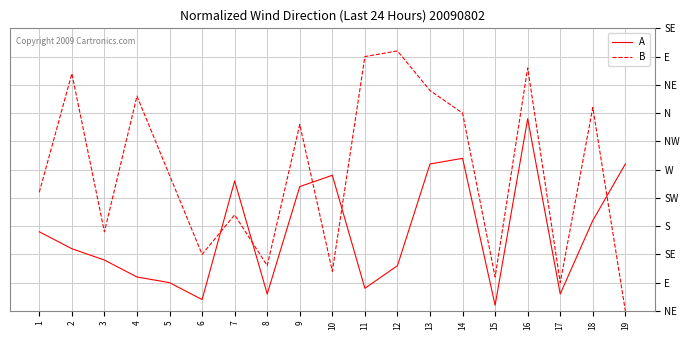

True or false: A has more than 2 points higher than both neighbors.

True